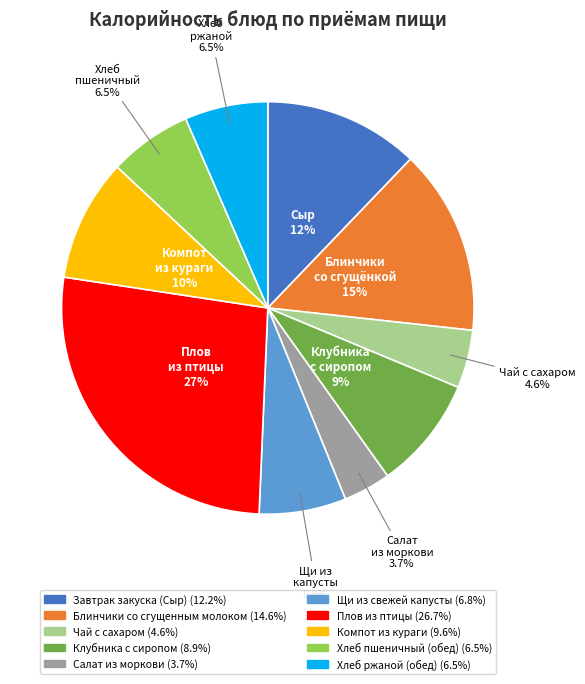

How much of the chart is everything except Компот из кураги?

90.4%